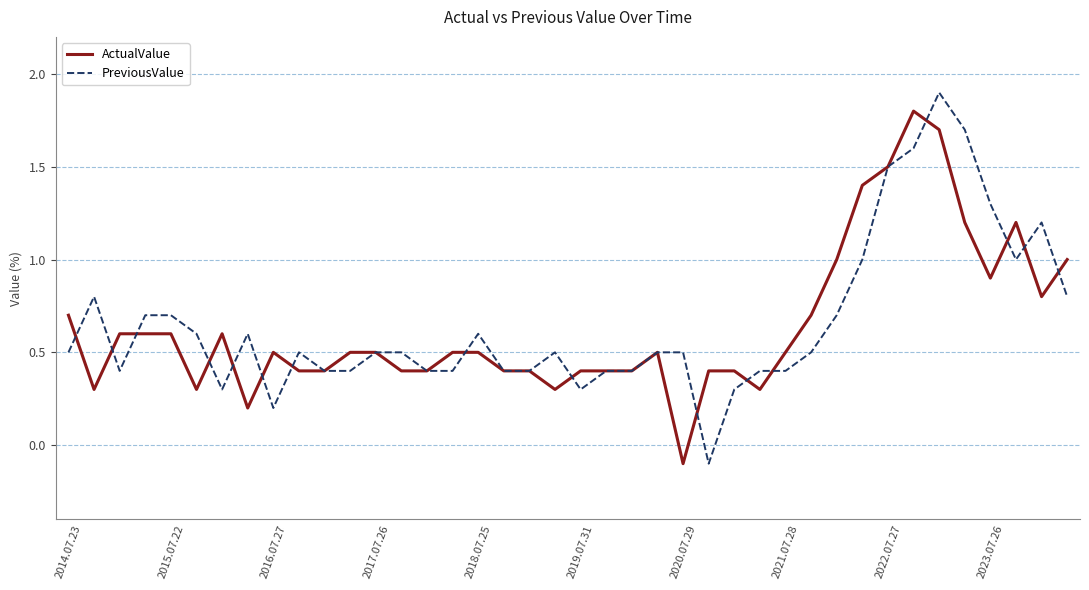

What is the maximum value shown in the chart?

1.9